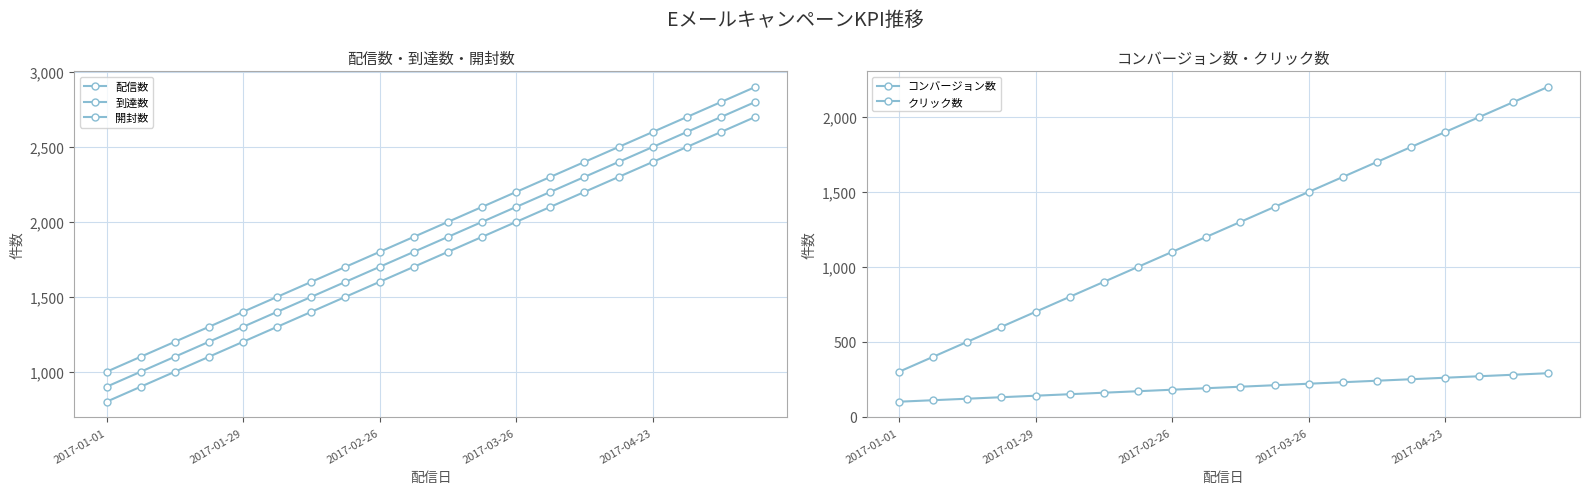

Read the 配信数 value at 2017-03-26, to the nearest 100.

2200